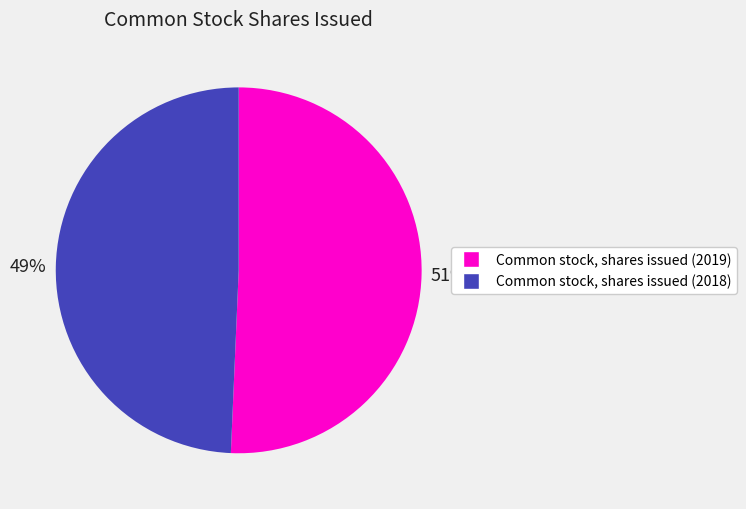

Between Common stock, shares issued (2019) and Common stock, shares issued (2018), which is larger?

Common stock, shares issued (2019)